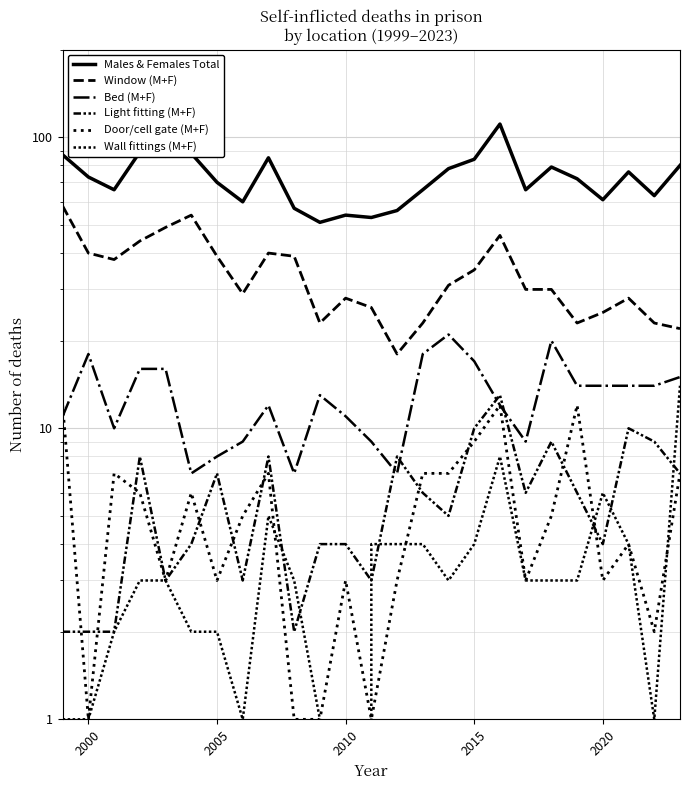

In Door/cell gate (M+F), how many points are lower than both neighbors (excluding endpoints)?

7